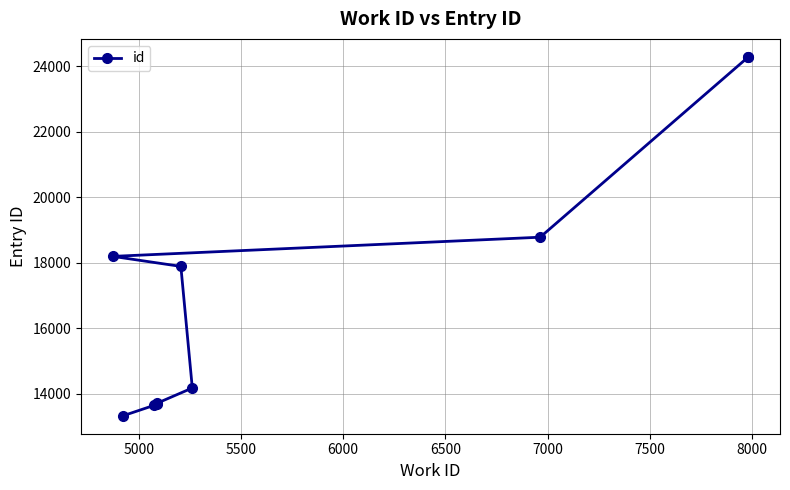

Is it true that the value at 9 is 42278?

False